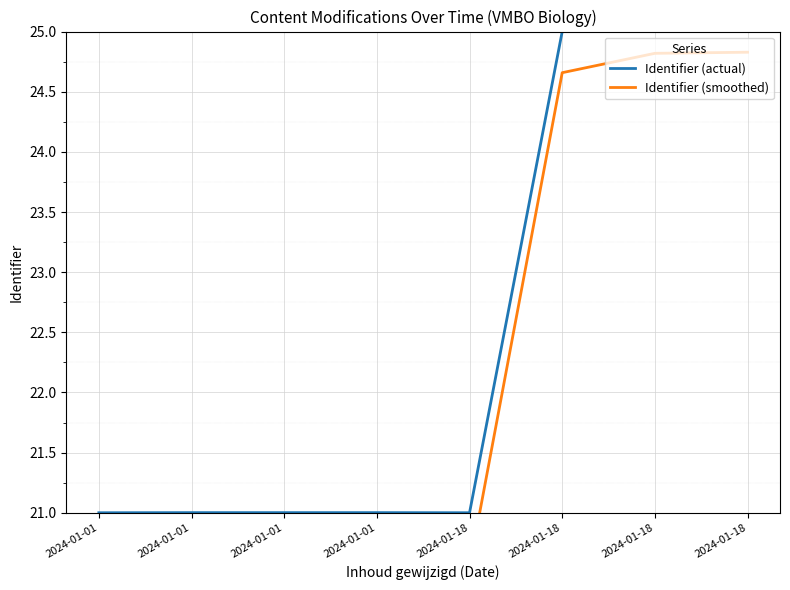

The value of Identifier (actual) at 2024-01-18 is 25.0. True or false?

True